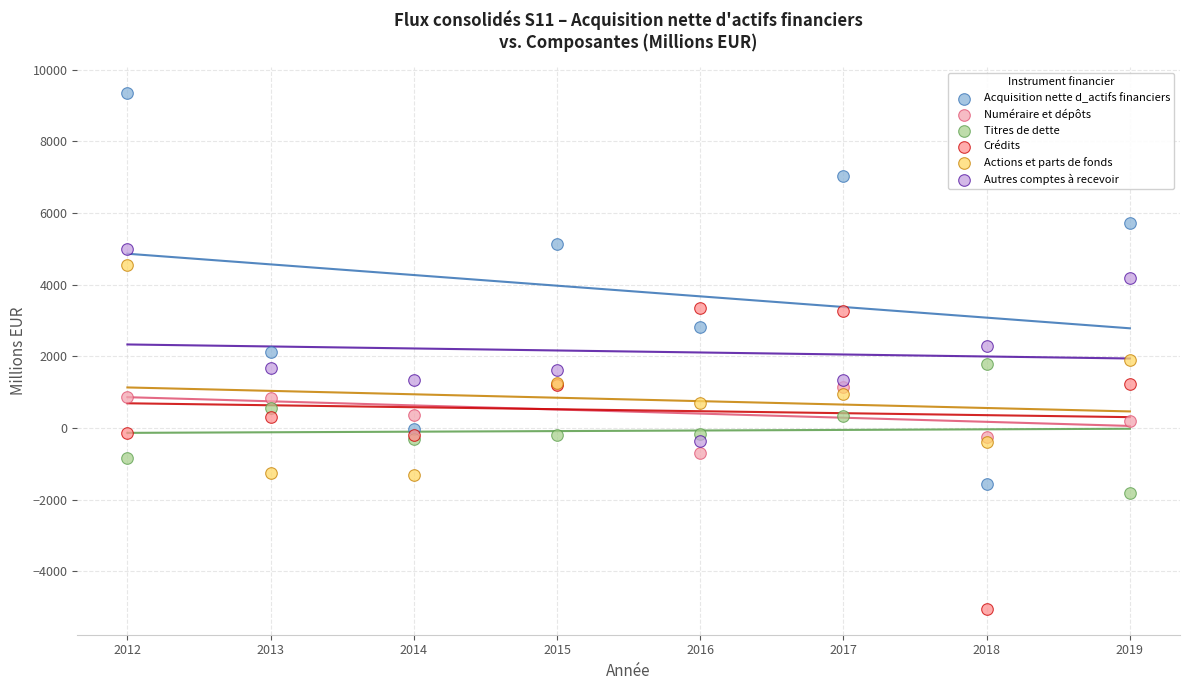

In the Acquisition nette d_actifs financiers series, what Y value is closest to 3902?

2819.0